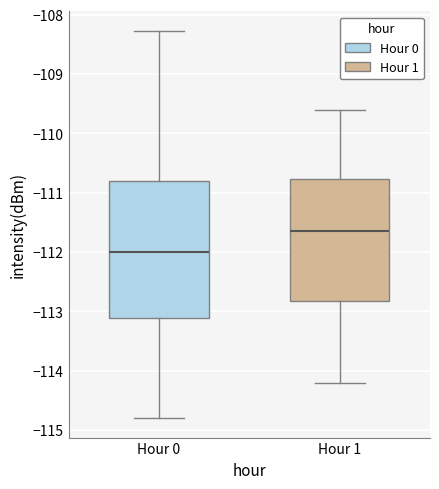

Comparing the boxes themselves (not the whiskers), which one is the tallest?

Hour 0